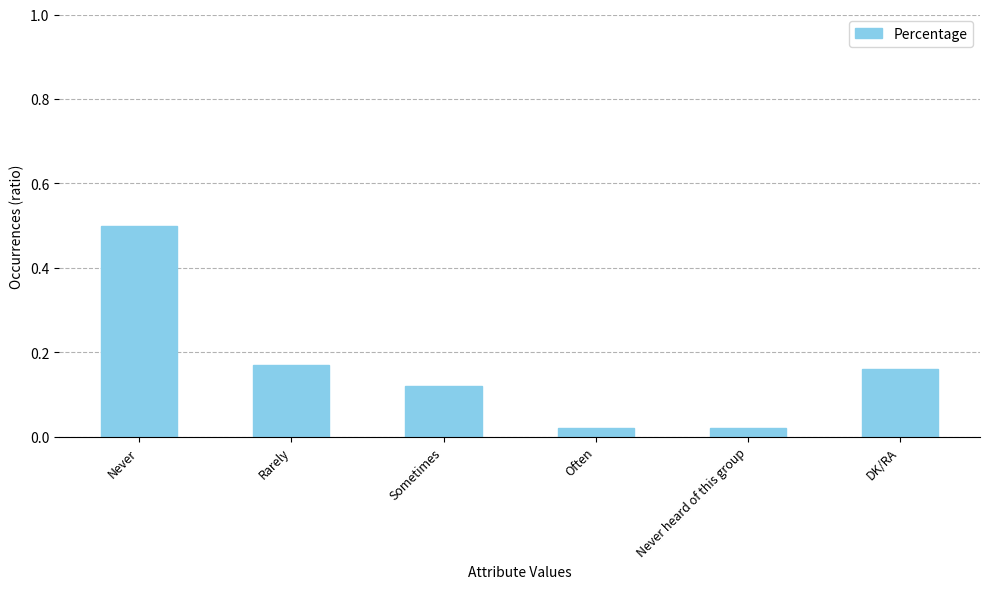

What position from the left is Rarely?

2